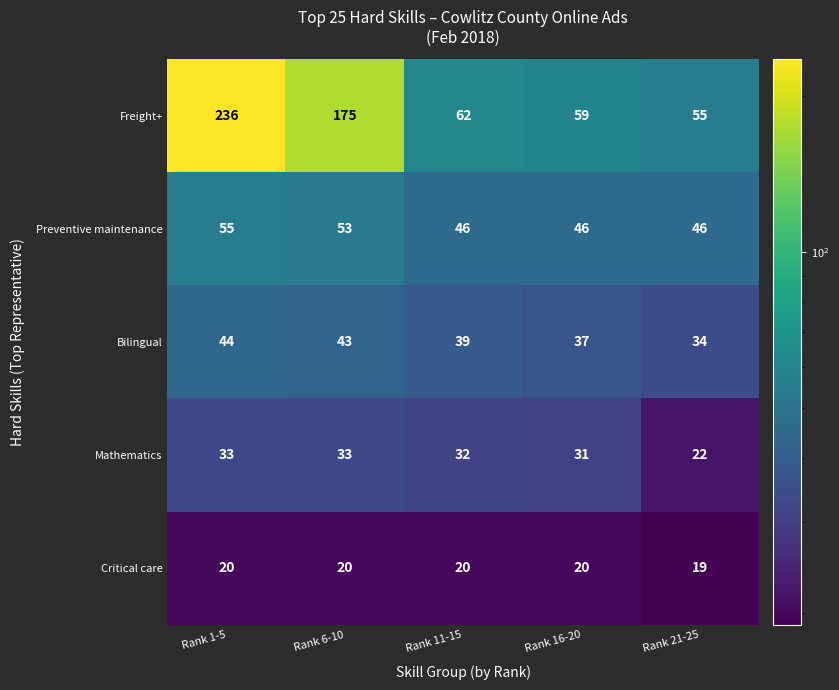

The Critical care series shows 19 at Rank 21-25. True or false?

True